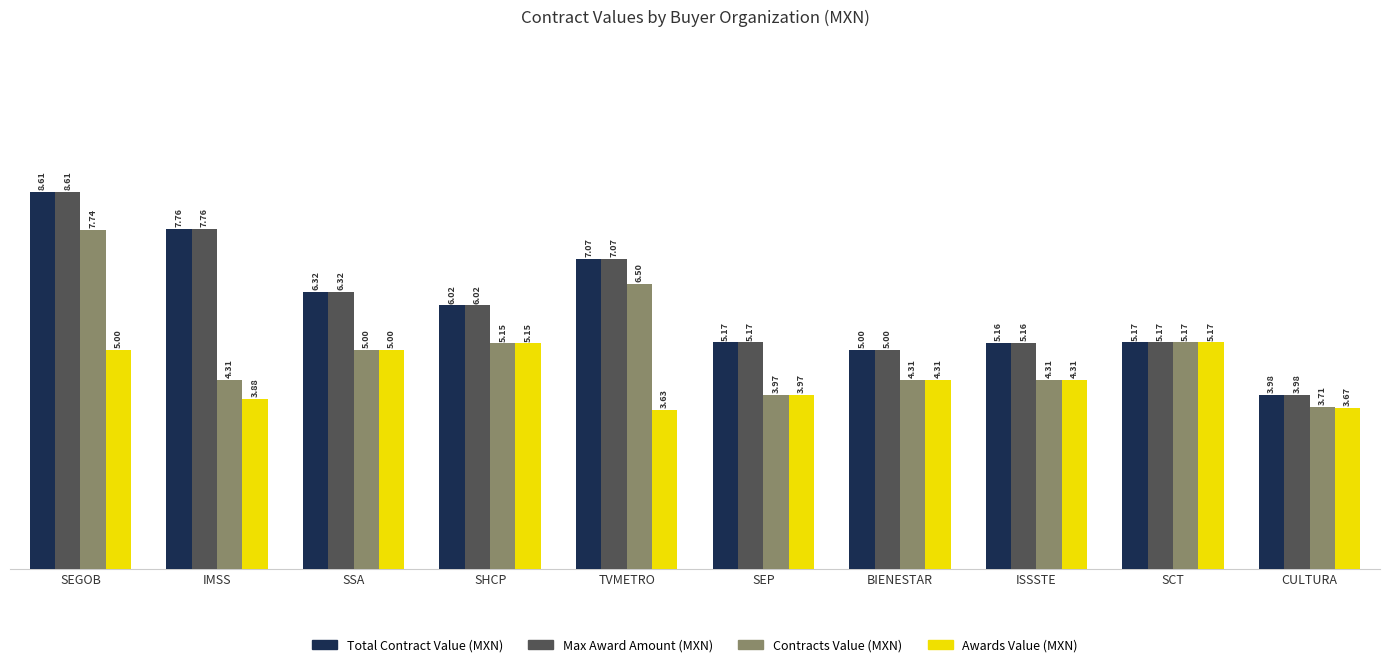

What is the total value across all series at CULTURA?

15.3